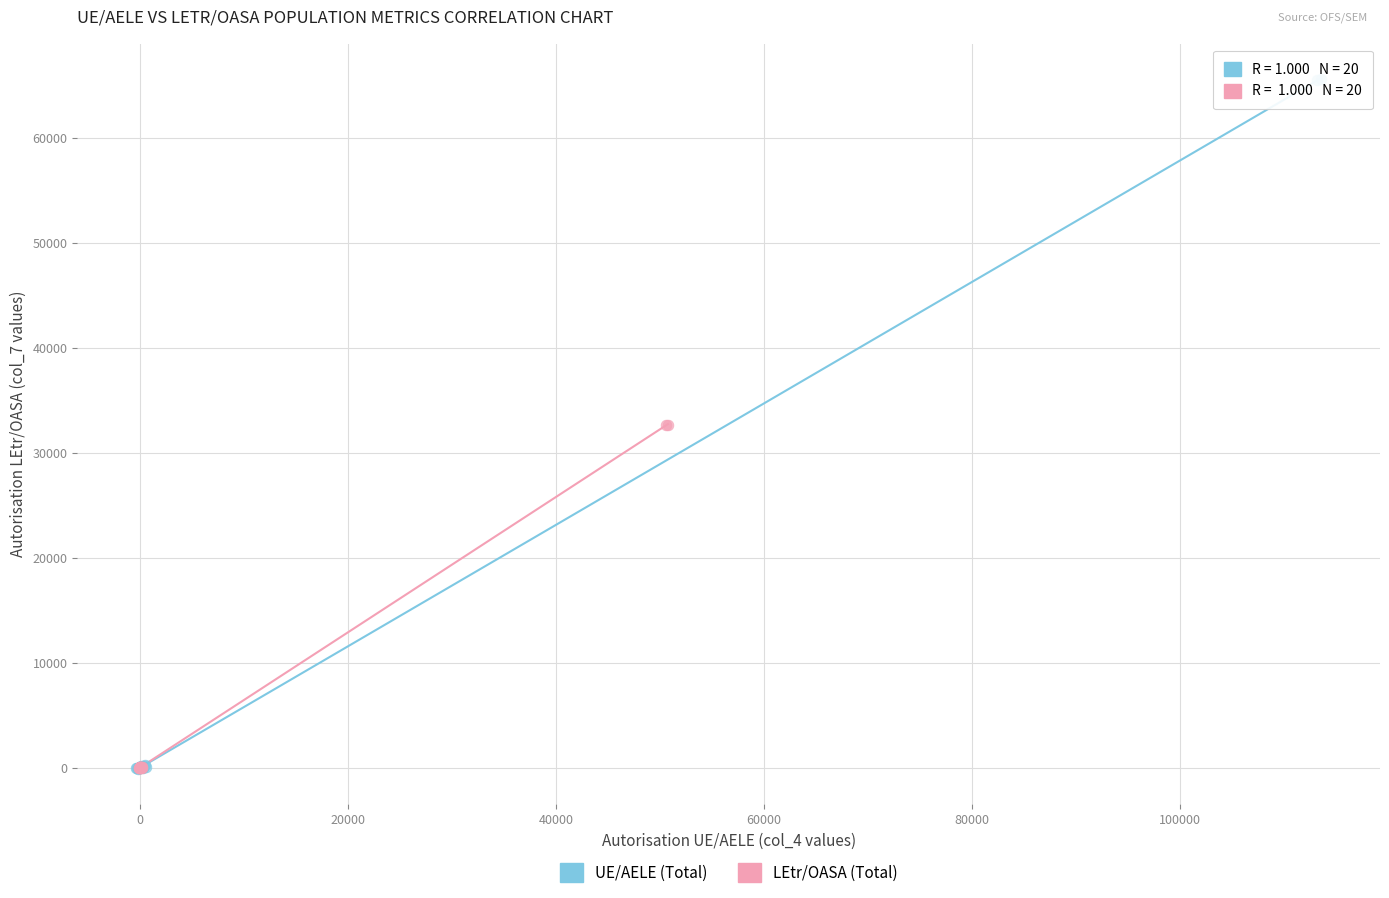

Which series has the widest spread of Y values?

UE/AELE (Total)